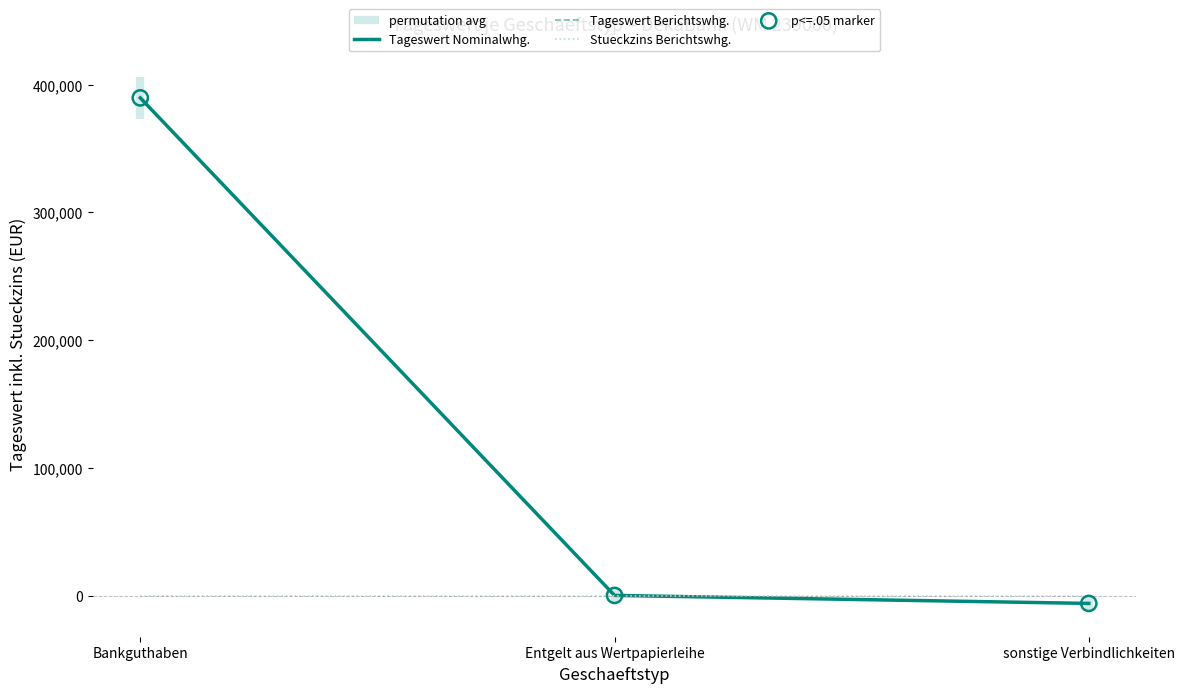

Which series contains the lowest Y value?

Tageswert Nominalwhg.